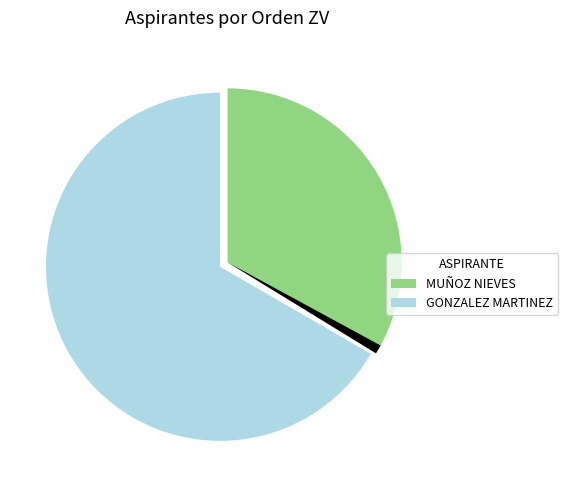

Is there any slice that represents more than half of the pie?

Yes